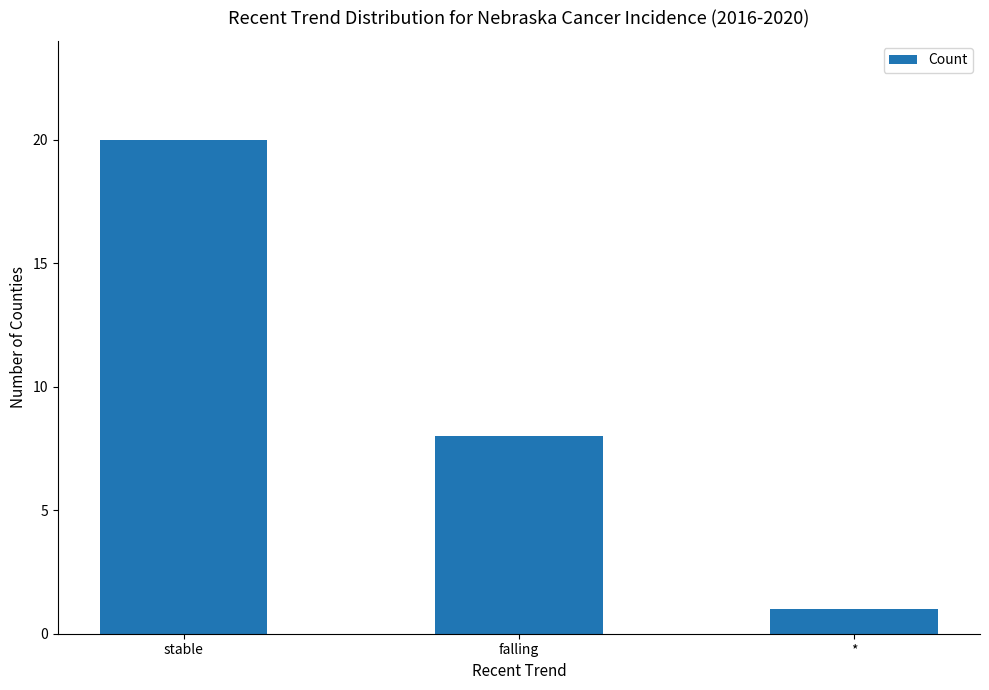

Which has a higher value, * or falling?

falling